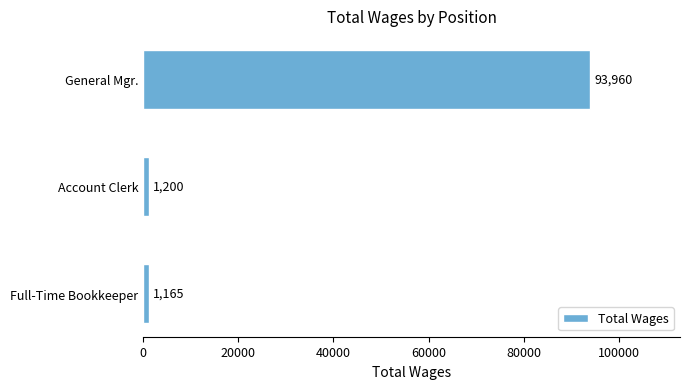

How many data points are less than 1200?

1